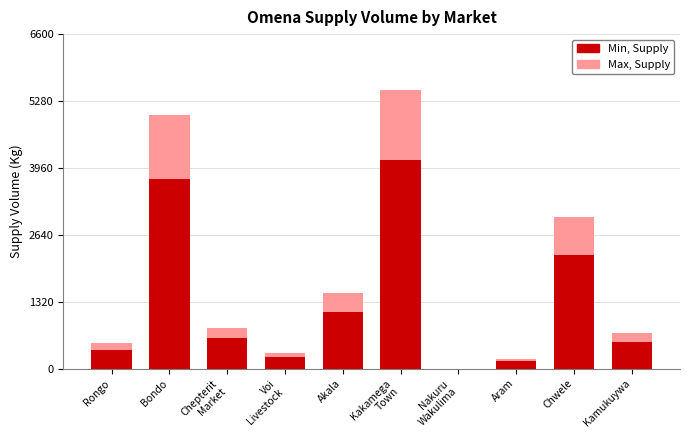

List the labels in order of Min, Supply value, largest first.

Kakamega
Town, Bondo, Chwele, Akala, Chepterit
Market, Kamukuywa, Rongo, Voi
Livestock, Aram, Nakuru
Wakulima